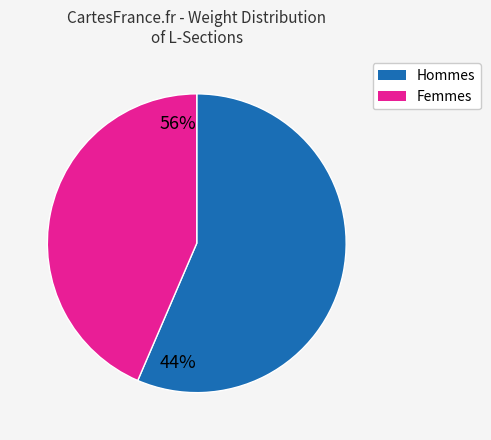

Is there a majority slice in this chart?

Yes